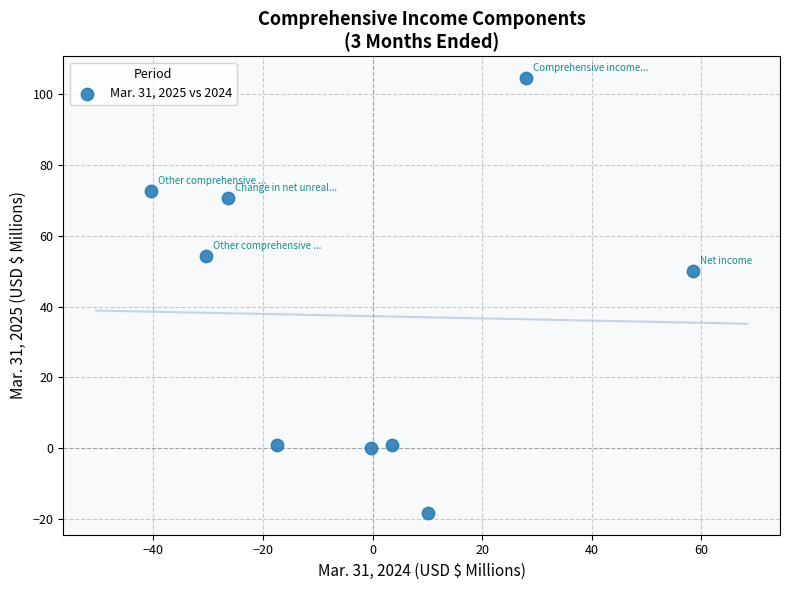

What Y value in the scatter plot is closest to 43?

50.2